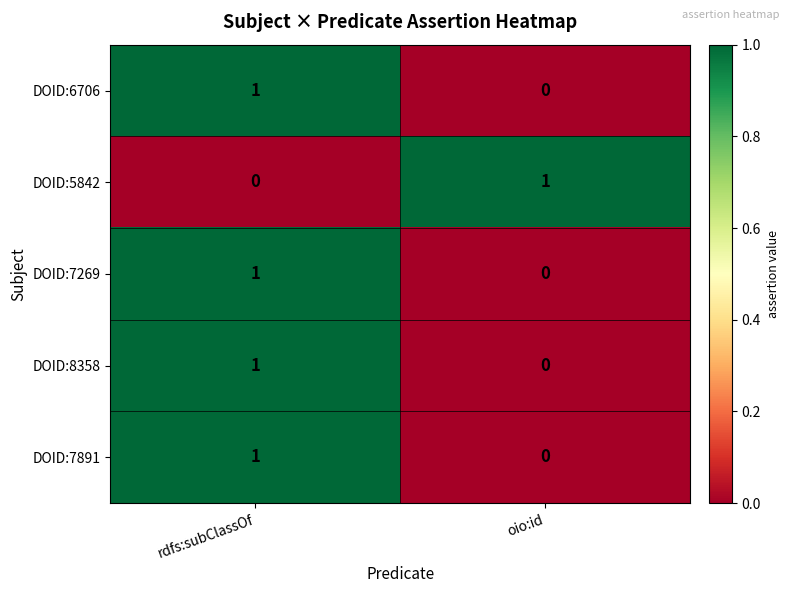

Is it true that DOID:6706 equals 1 at rdfs:subClassOf?

True